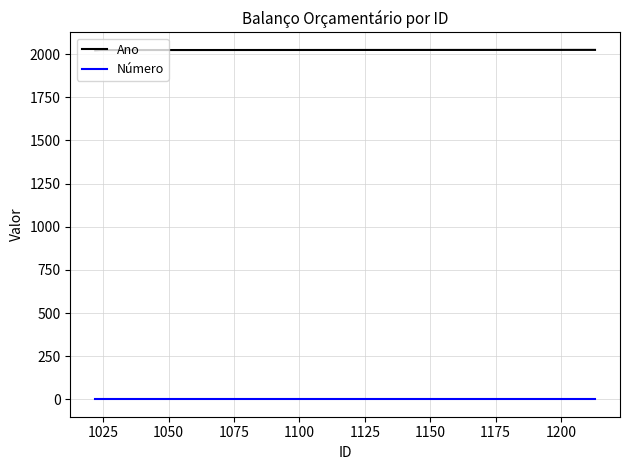

List the series in order of their overall mean, lowest first.

Número, Ano